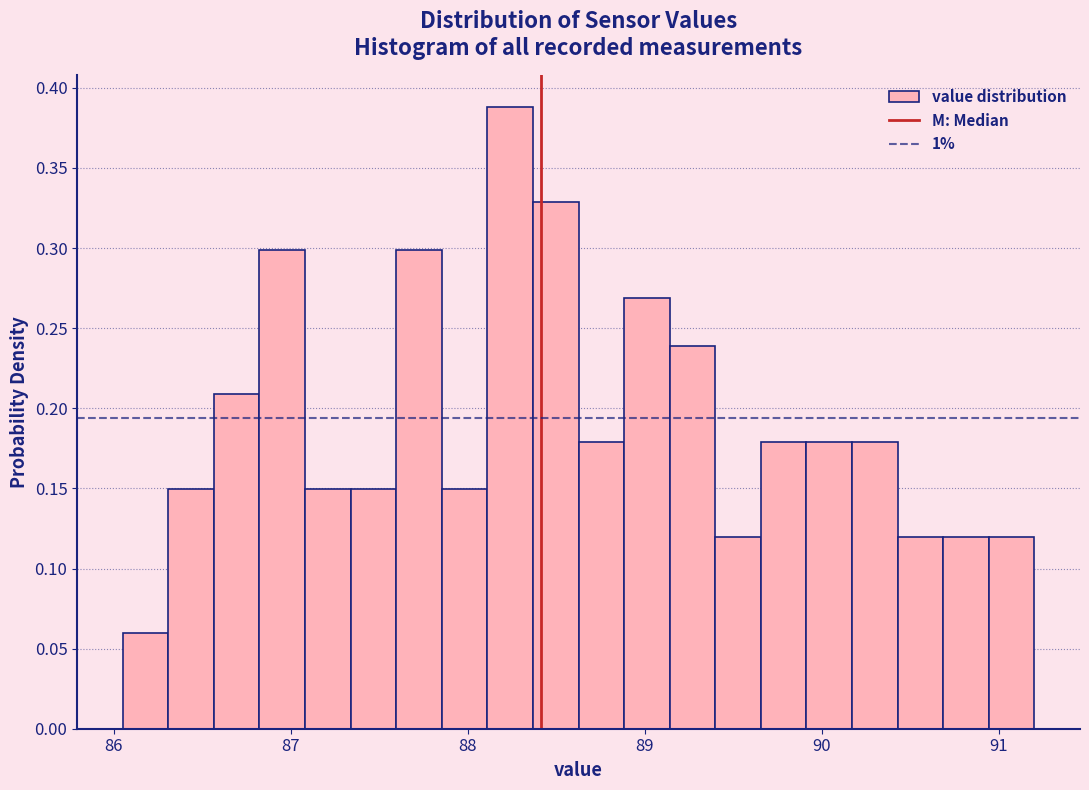

Around what value on the x-axis is the tallest bar? Give the approximate position of its centre, as read against the axis.

88.2